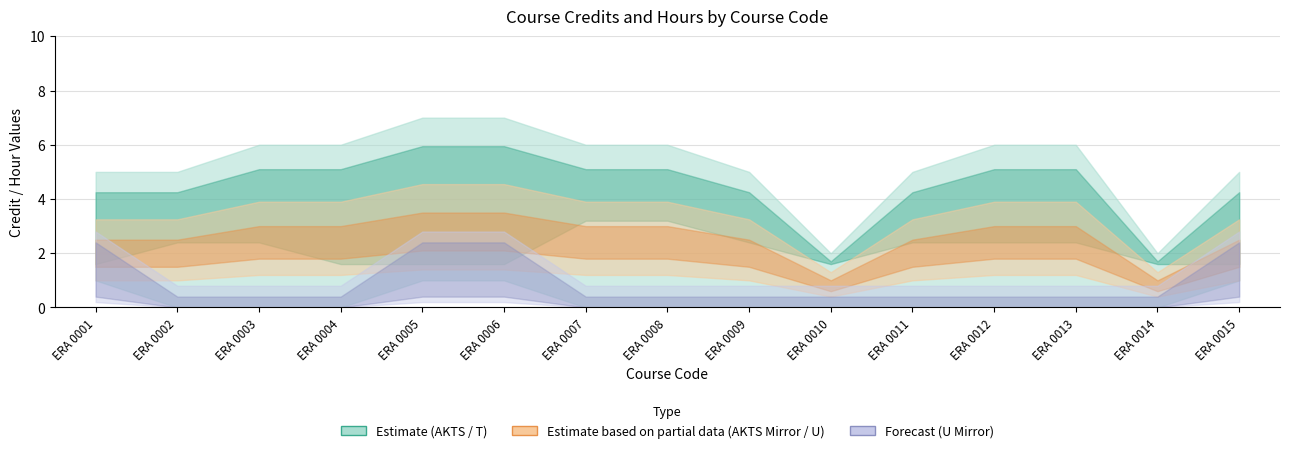

Reading left to right, what are all the values shown in this chart?

AKTS (col_4): 5	5	6	6	7	7	6	6	5	2	5	6	6	2	5
U (col_3): 2	0	0	0	2	2	0	0	0	0	0	0	0	0	2
T (col_2): 2	3	3	2	2	2	4	4	3	2	3	3	3	2	2
AKTS Mirror (col_11): 5	5	6	6	7	7	6	6	5	2	5	6	6	2	5
U Mirror (col_10): 2	0	0	0	2	2	0	0	0	0	0	0	0	0	2